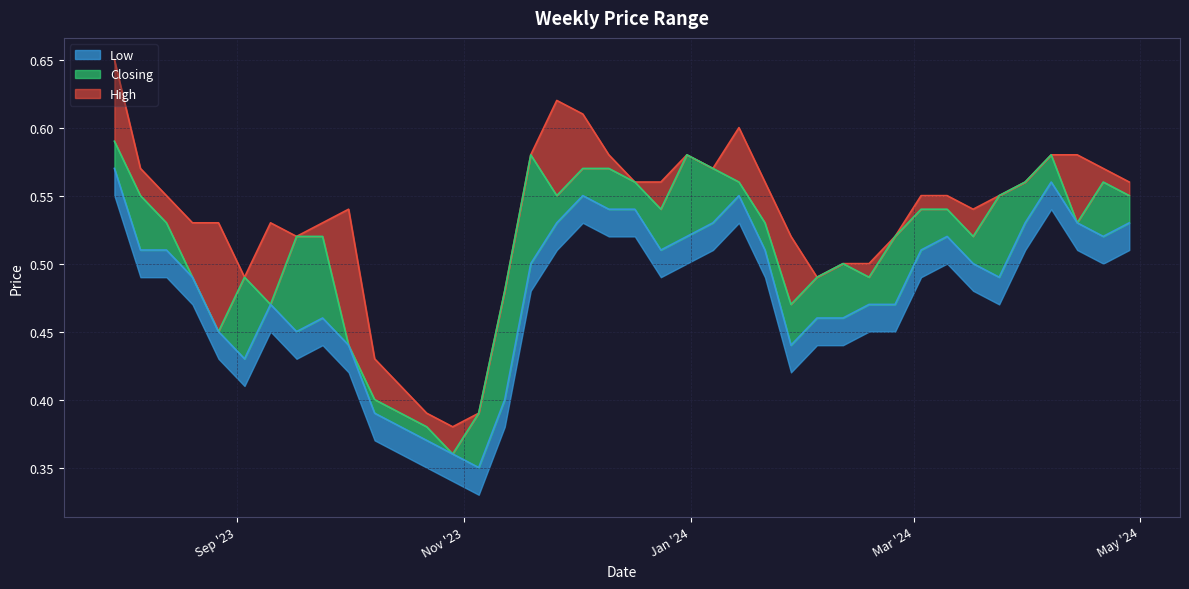

True or false: Closing and Low intersect in this chart.

False